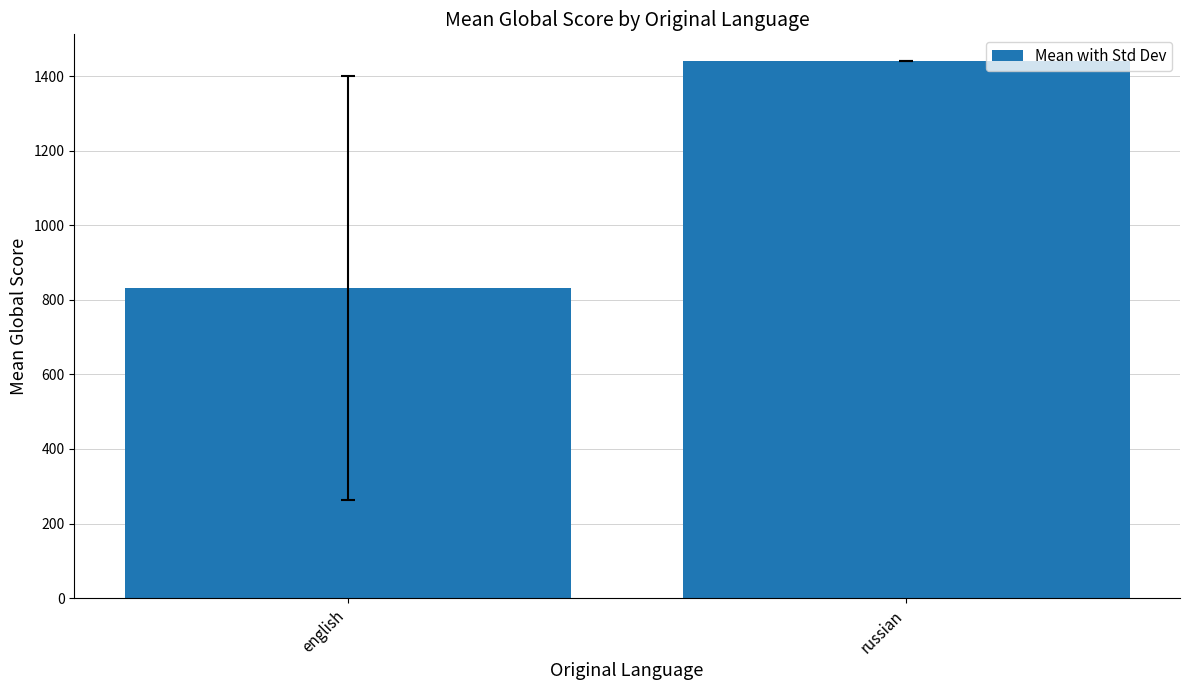

Are the bars grouped side by side (vs. stacked)?

No